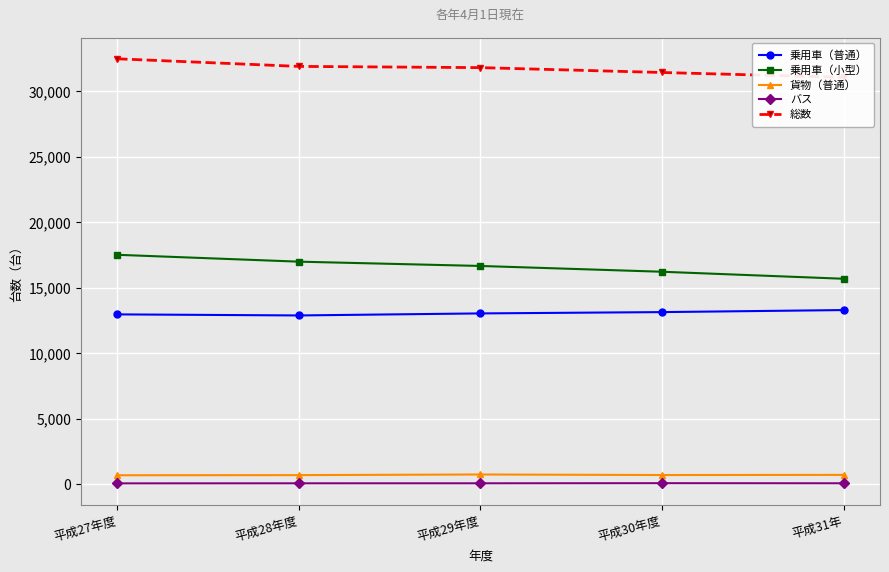

What are all the series names shown in the legend?

乗用車（普通）, 乗用車（小型）, 貨物（普通）, バス, 総数